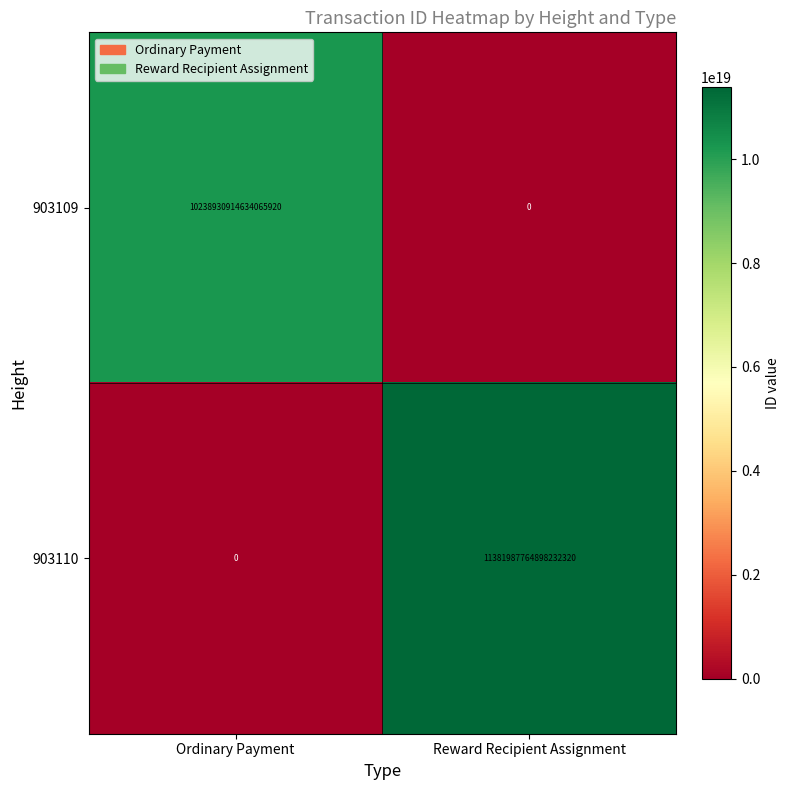

The value of 903109 at Ordinary Payment is 14121226498476128256. True or false?

False